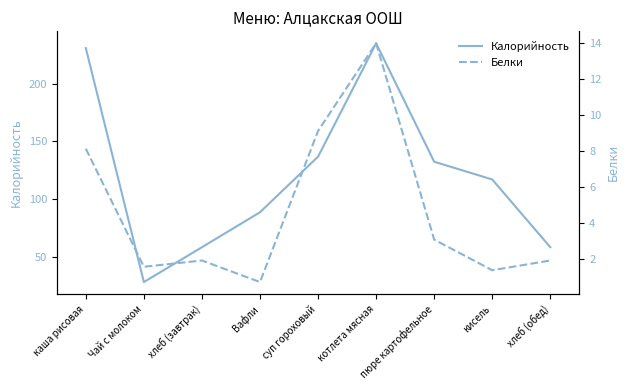

What are all the series names shown in the legend?

Калорийность, Белки